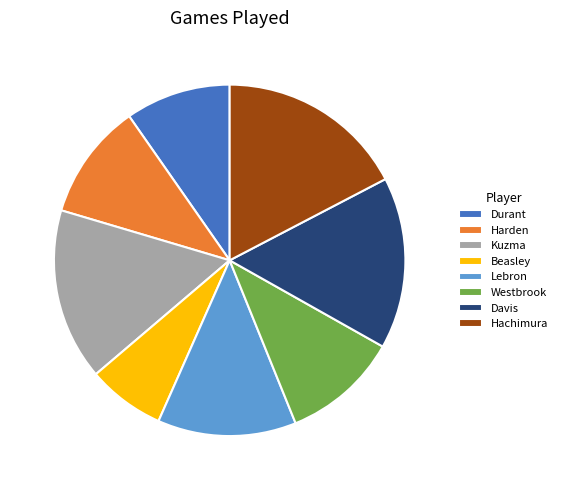

What is the largest slice in the pie chart?

Hachimura